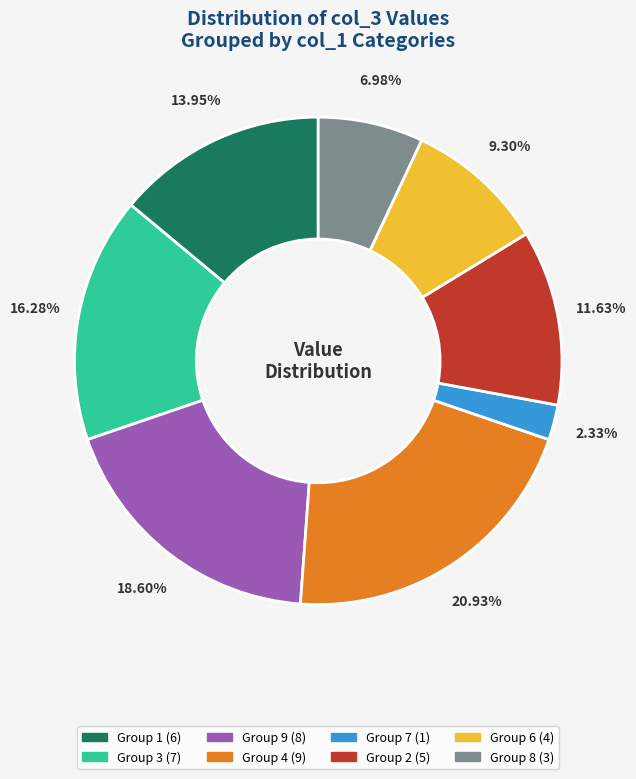

Does any single category account for the majority?

No